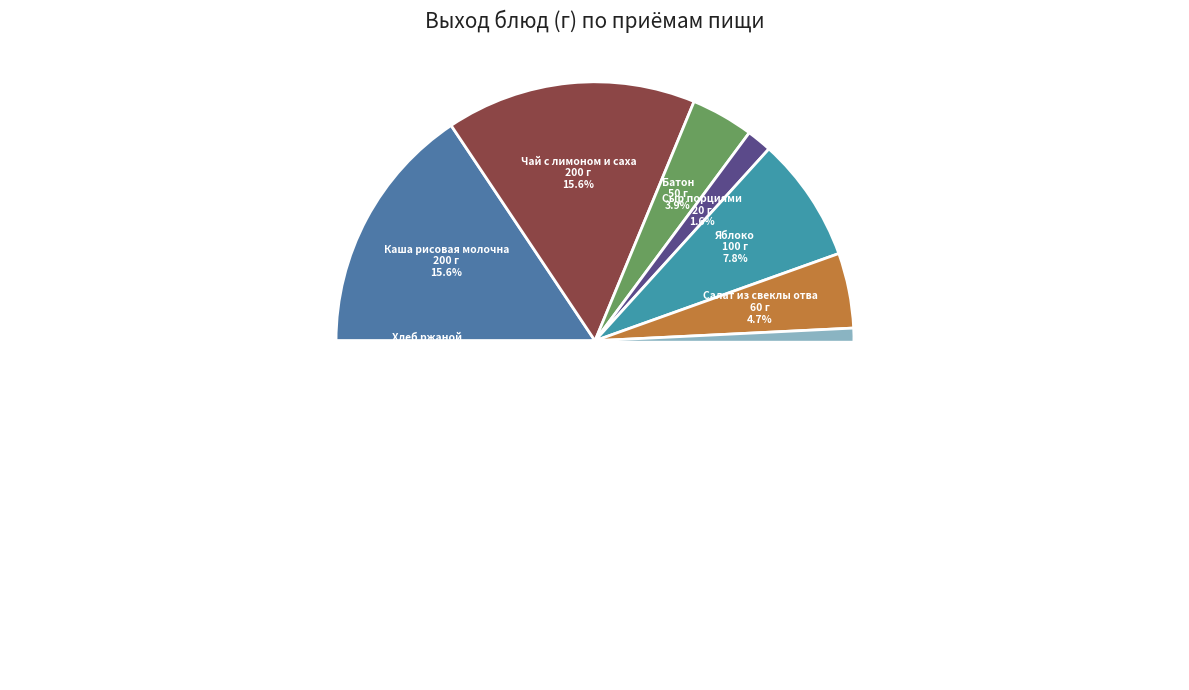

How many segments does this pie chart have?

11